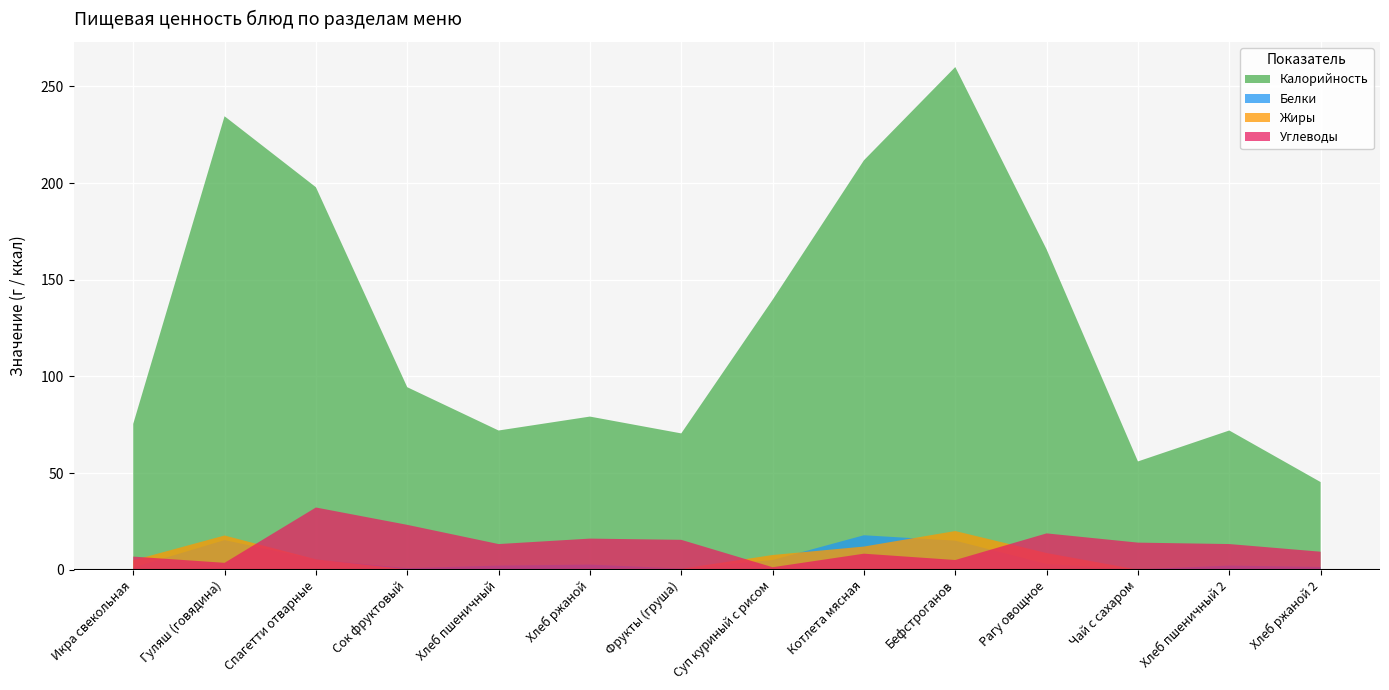

Reading right to left, what are all the values shown in this chart?

Калорийность: 45.3	72.0	56.0	165.7	260.0	211.8	139.6	70.5	79.2	72.0	94.4	197.8	234.6	75.4
Белки: 1.4	2.1	0.2	2.9	15.0	17.8	5.0	0.6	2.6	2.1	0.8	5.2	15.3	1.1
Жиры: 0.3	0.2	0.0	8.6	20.0	12.0	7.6	0.5	0.5	0.2	0.2	5.4	17.7	4.9
Углеводы: 9.3	13.3	14.0	18.8	5.0	8.3	1.3	15.4	16.1	13.3	23.2	32.2	3.5	6.8